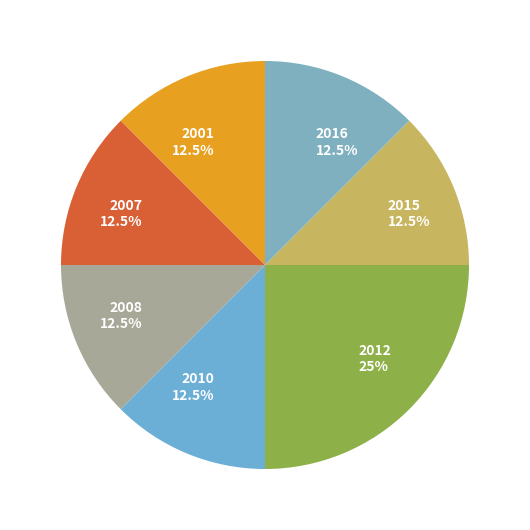

Combined, do 2001 and 2010 account for over 50%?

No